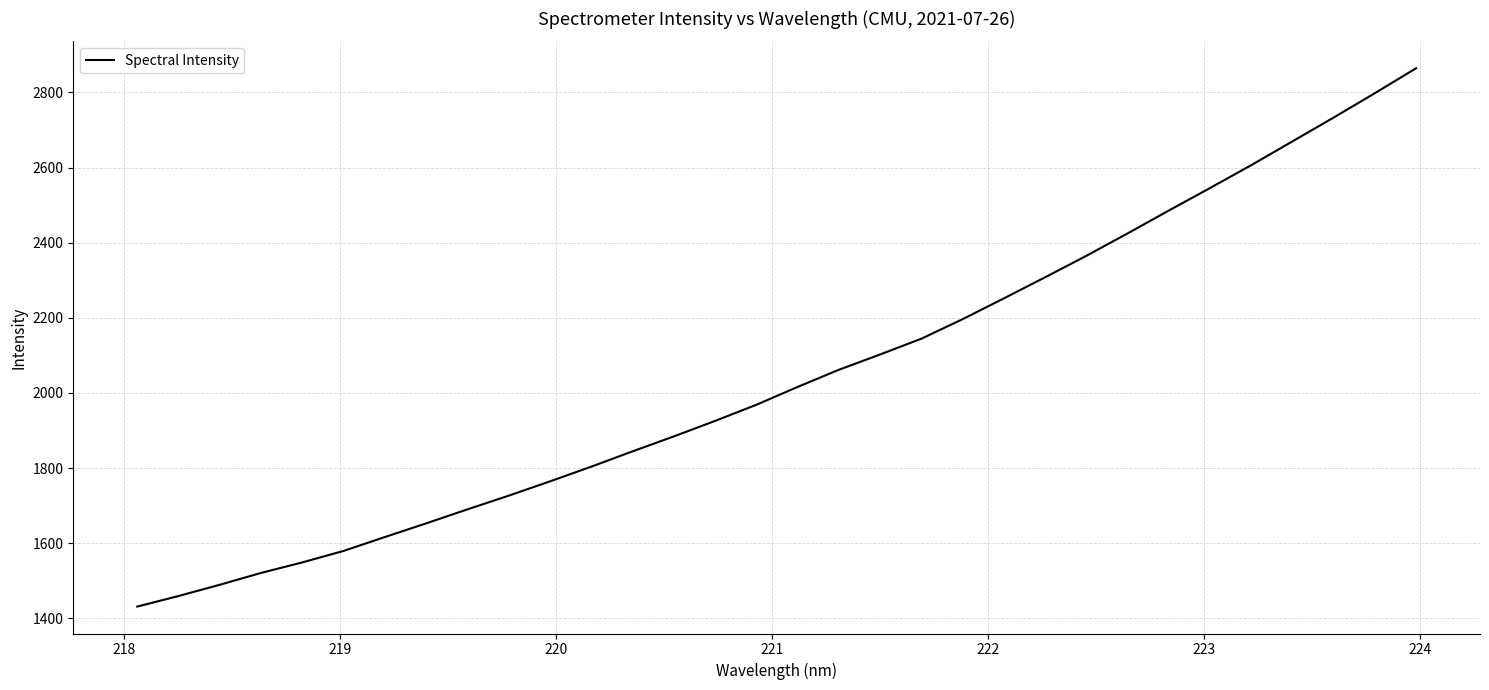

What is the maximum value shown in the chart?

2864.3